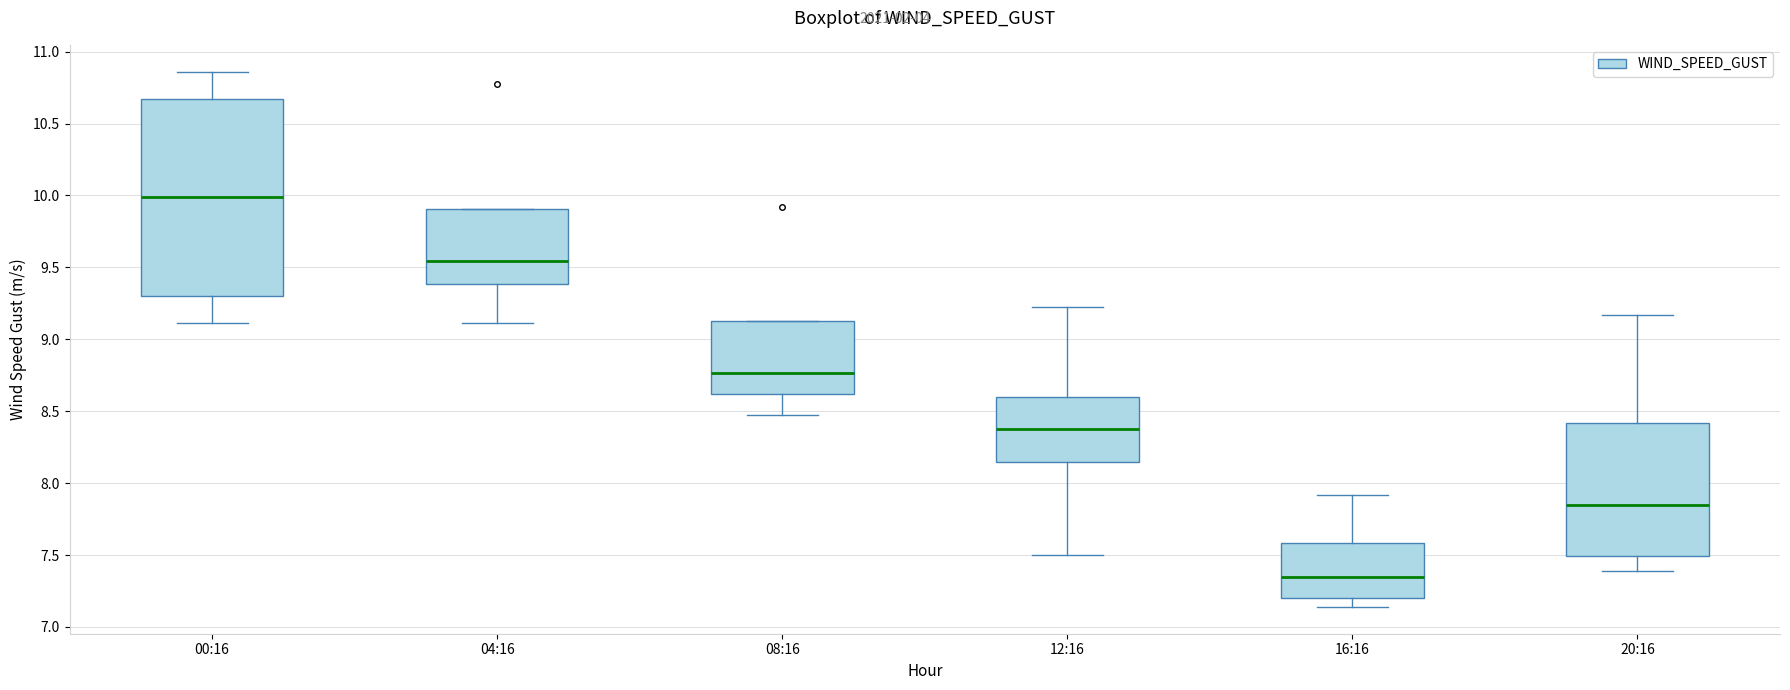

Where does the median line of the box for 20:16 sit on the y-axis? The values are not printed on the chart, so give them approximately, as read against the axis.

7.85